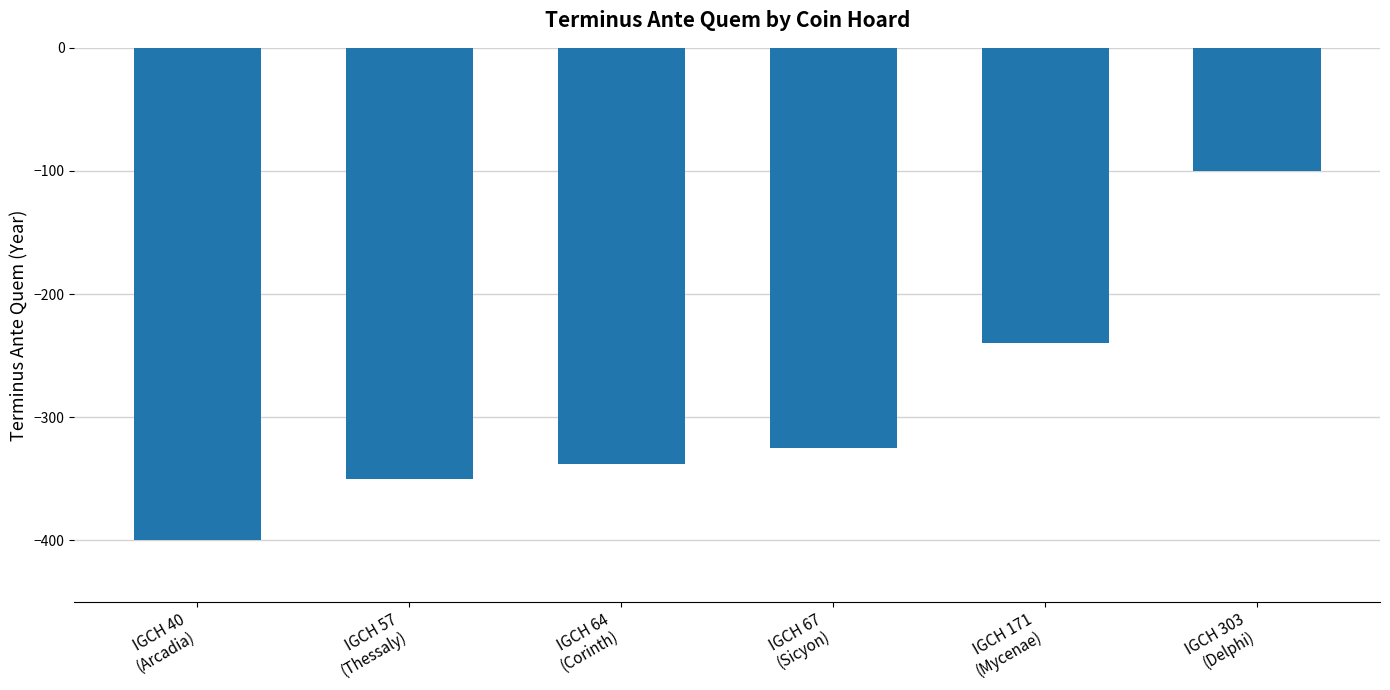

What is the value of the 6th bar from the left?

-100